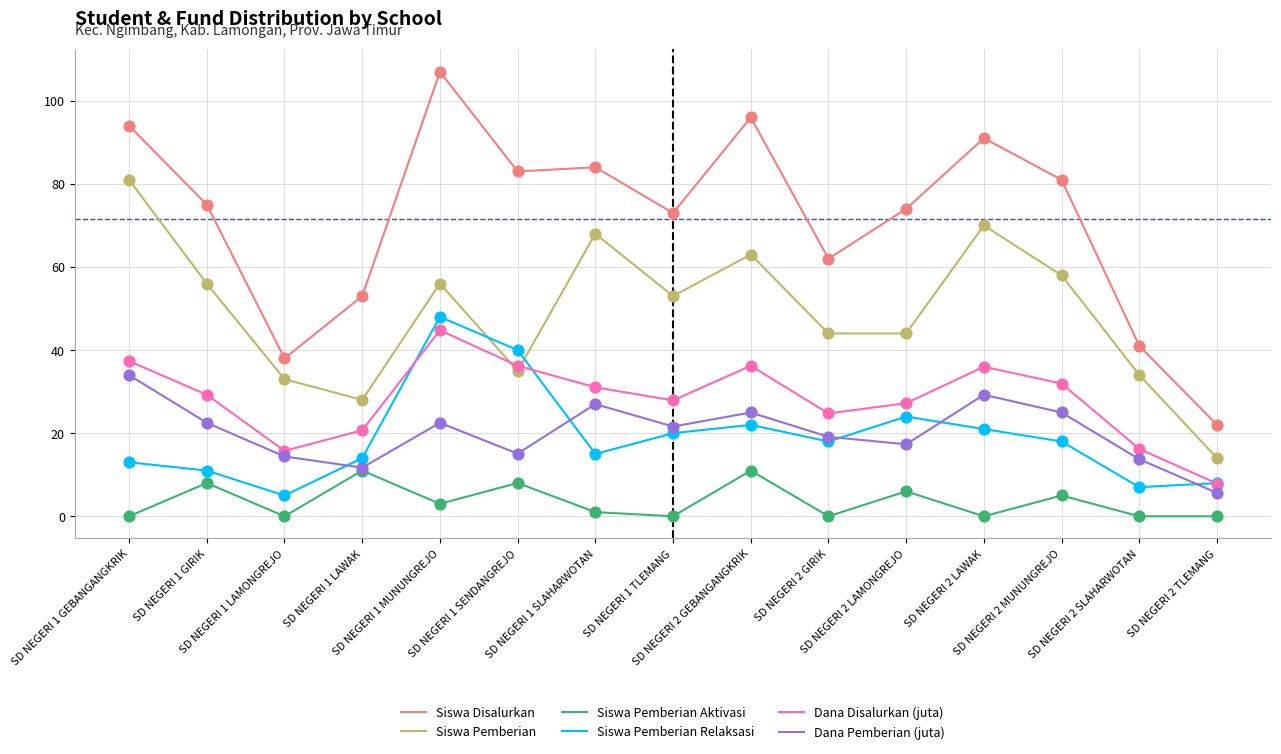

Is the value of Siswa Pemberian at SD NEGERI 2 MUNUNGREJO greater than the value of Siswa Disalurkan at SD NEGERI 2 GEBANGANGKRIK?

No